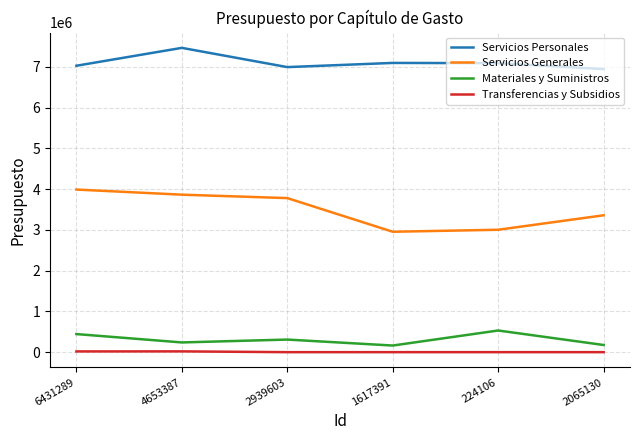

What is the difference between the maximum and minimum values in the Servicios Generales series?

1034916